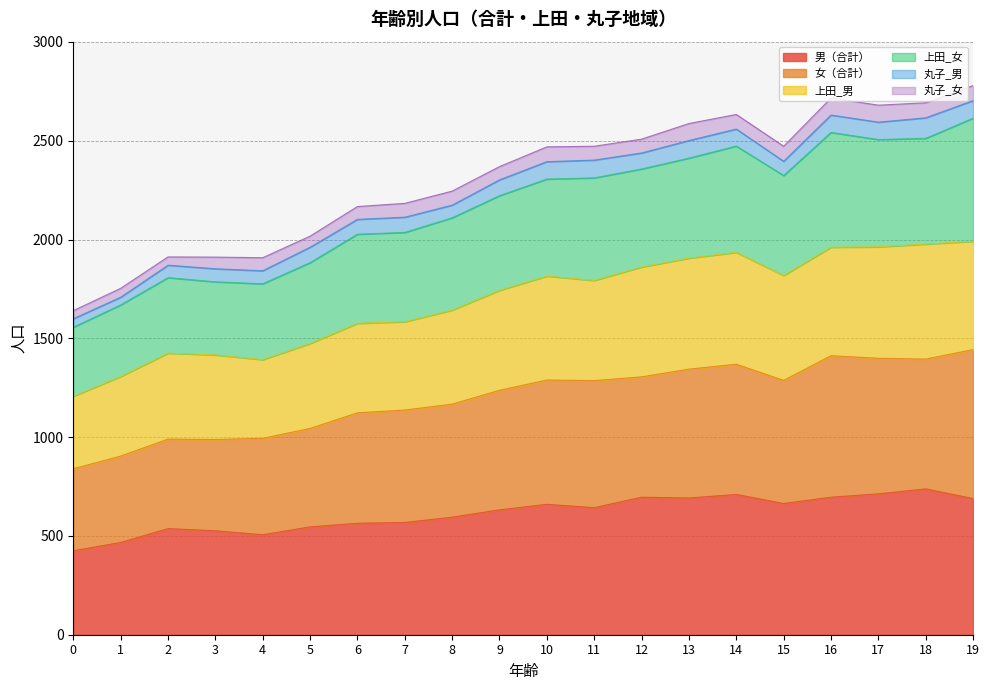

Count the number of categories in the chart.

20